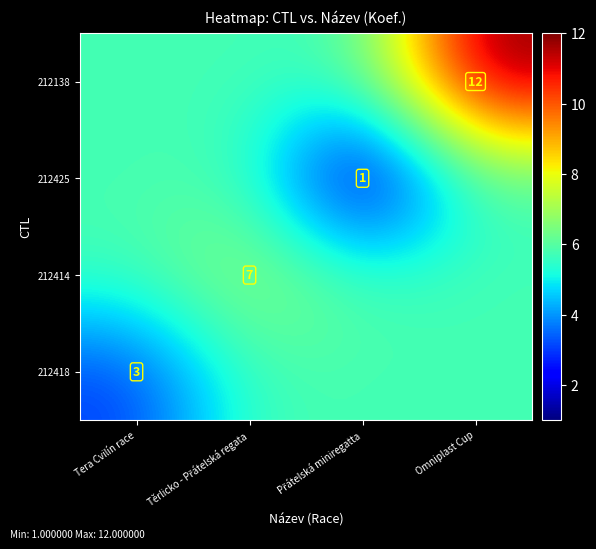

What is the spread (max minus min) of values at Těrlicko - Přátelská regata?

1.2